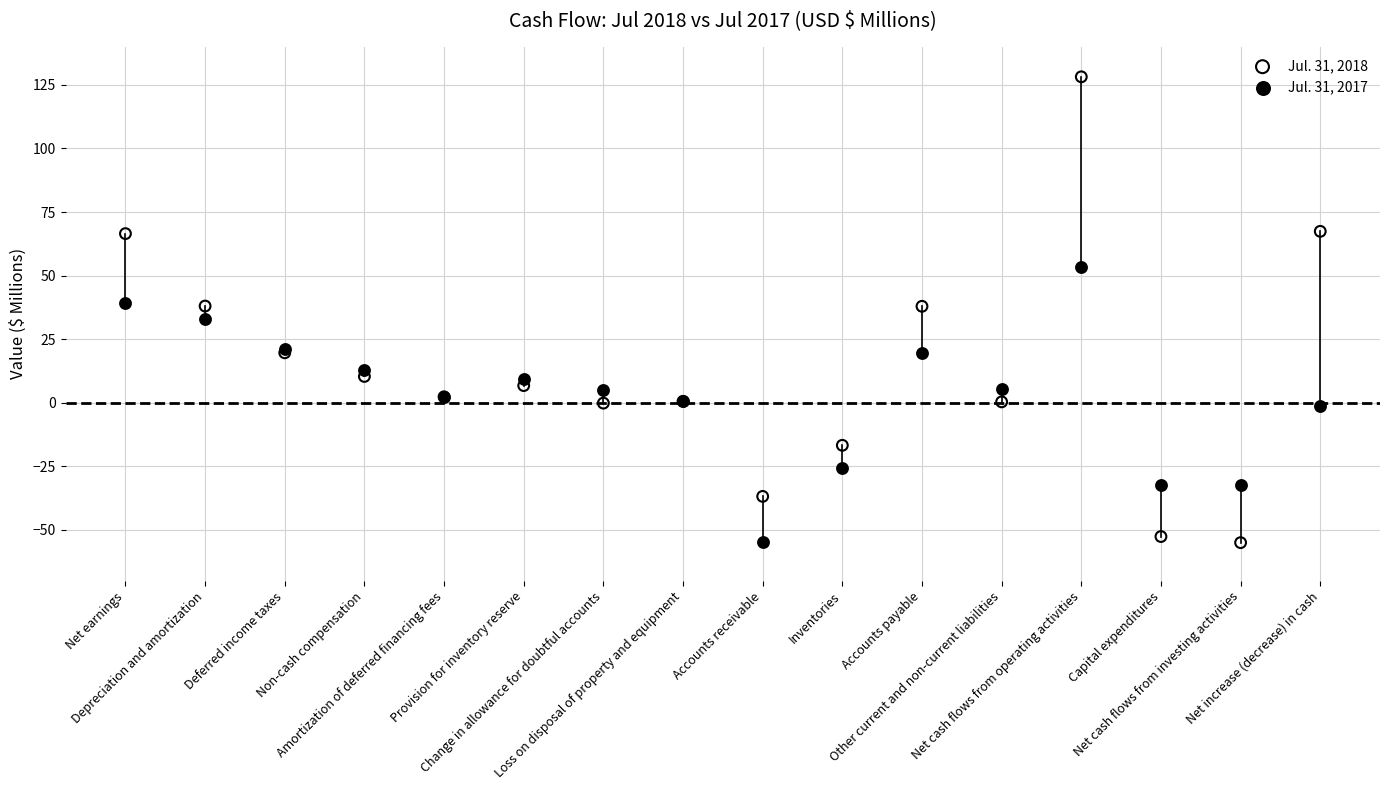

Which series contains the highest Y value?

Jul. 31, 2018